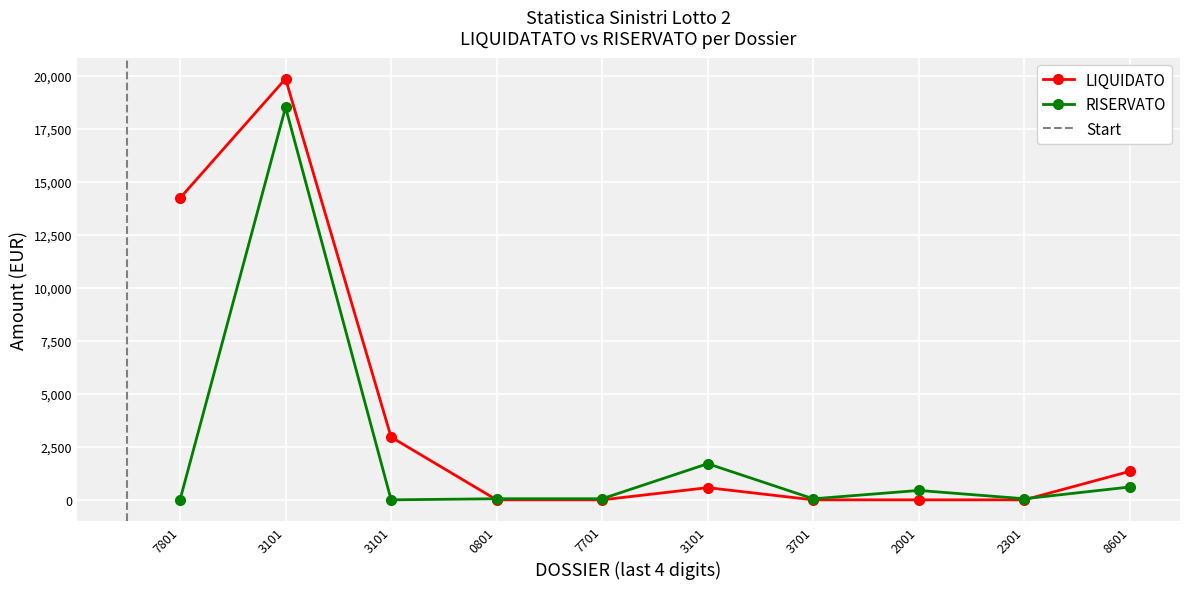

How many data points in RISERVATO are less than 51?

3